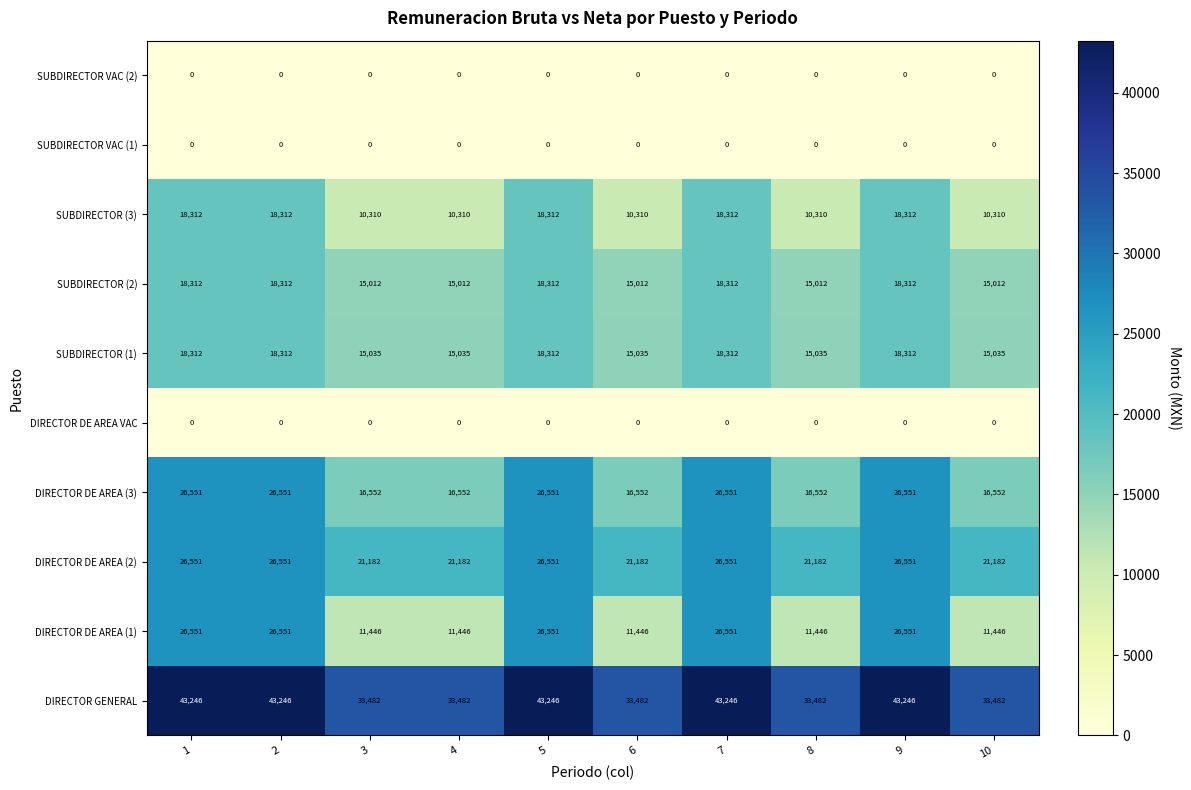

What is the spread (max minus min) of values at 6?

33482